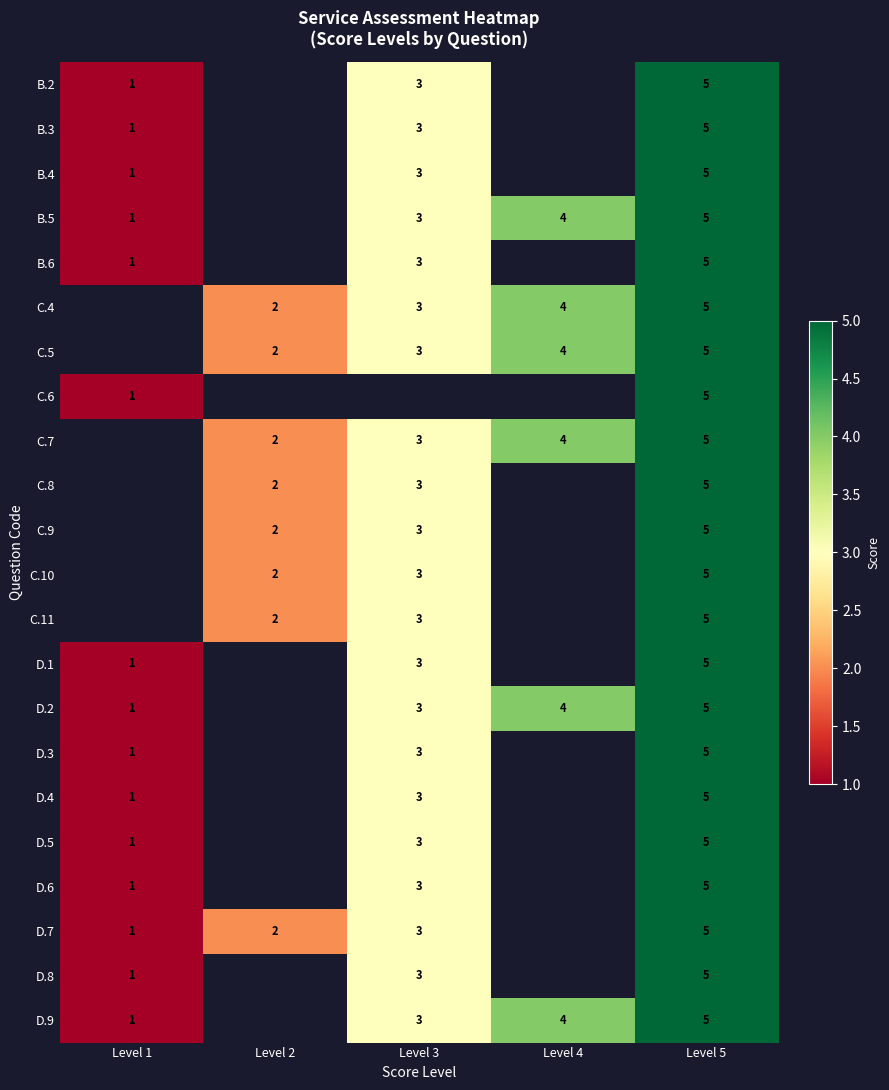

Is it true that D.7 equals 5 at Level 5?

True